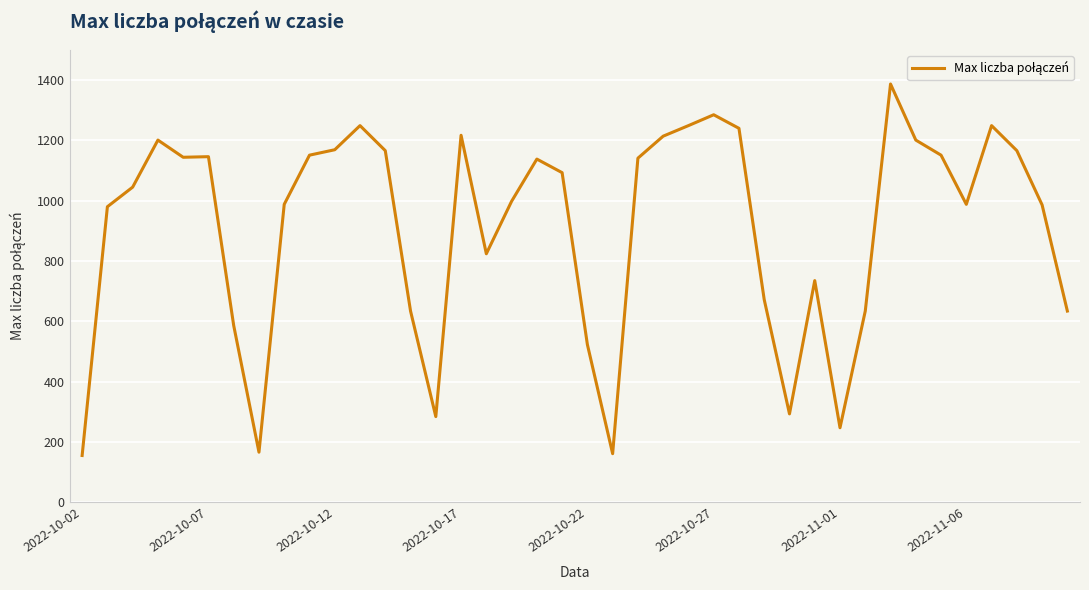

What is the average value?

912